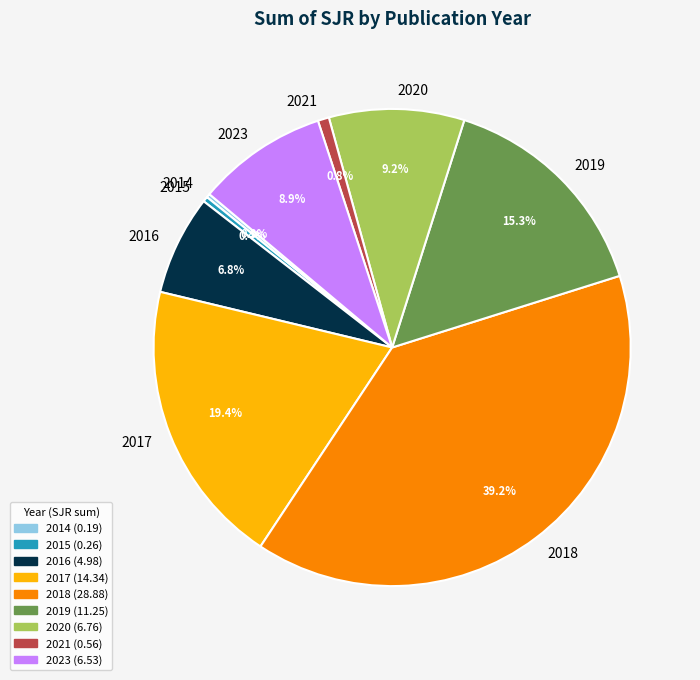

True or false: 2021 accounts for 11% of the total.

False